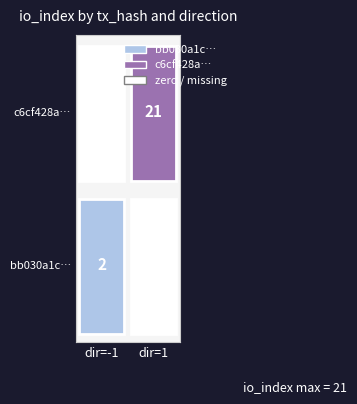

The bb030a1c9fe59b014204ecfef6ff67cdff17384 series shows -2 at direction. True or false?

False